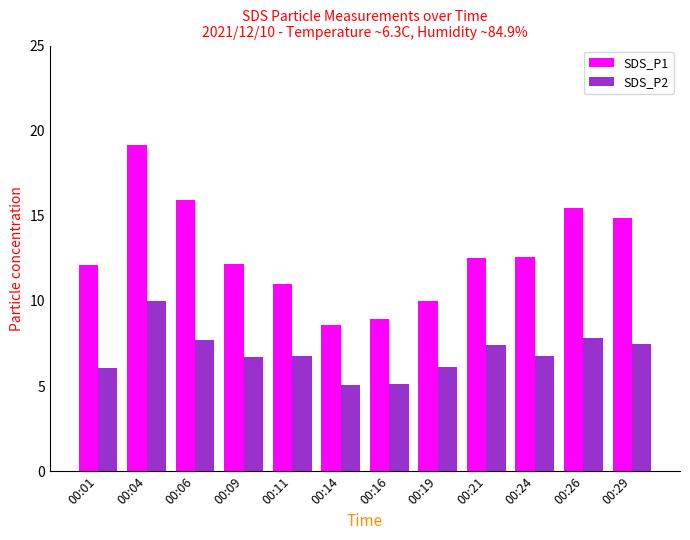

What is the highest value of the SDS_P1 series?

19.1